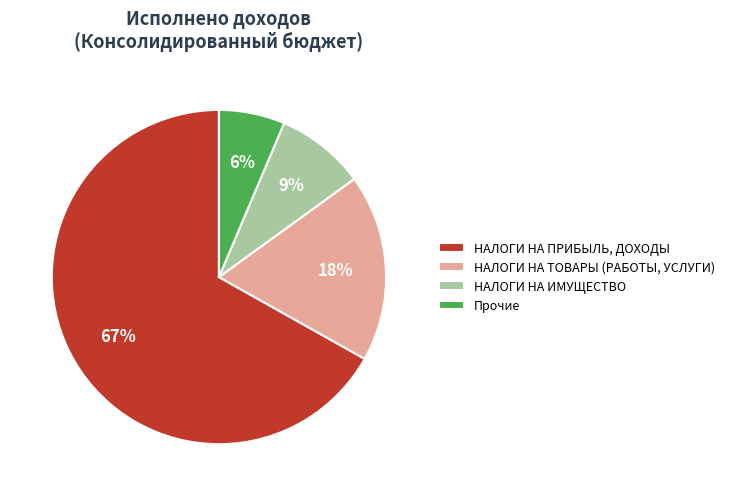

Which category has the smallest portion of the pie?

Прочие